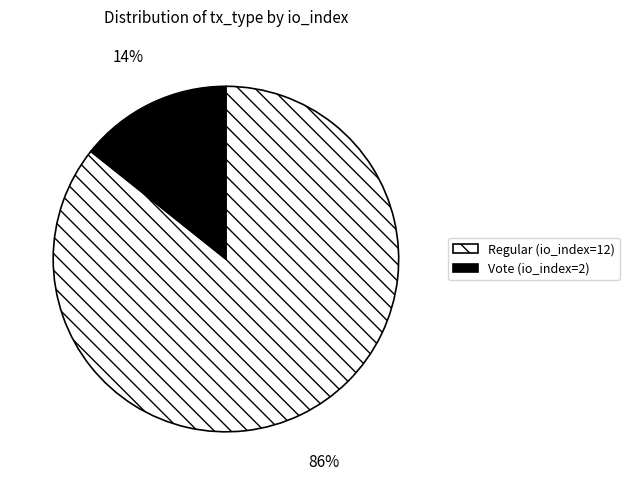

To the nearest percent, what portion does Vote represent?

14%